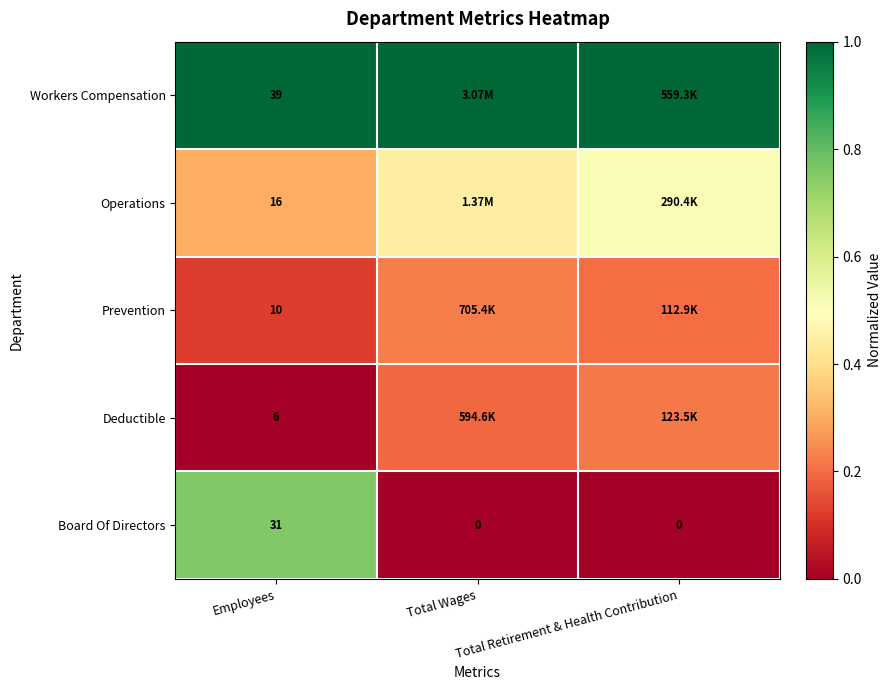

What is the spread (max minus min) of values at Total Retirement & Health Contribution?

1.0